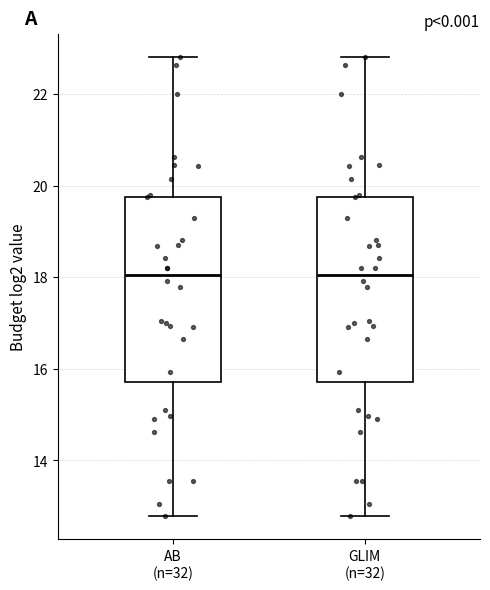

Reading left to right, transcribe this box plot: for each box, give where its median line is, the range the box spans, and where its two whiskers end, as read against the y-axis. The values are not printed on the chart, so give them approximately, as read against the axis.

AB (n=32): median 18.0, box 15.8 to 19.8, whiskers 12.8 to 22.8
GLIM (n=32): median 18.0, box 15.8 to 19.8, whiskers 12.8 to 22.8